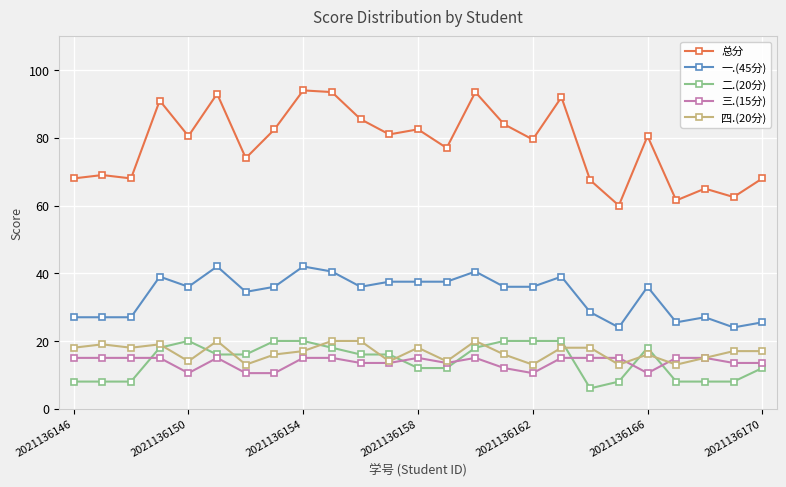

What is the sum of all 总分 values?

1953.5